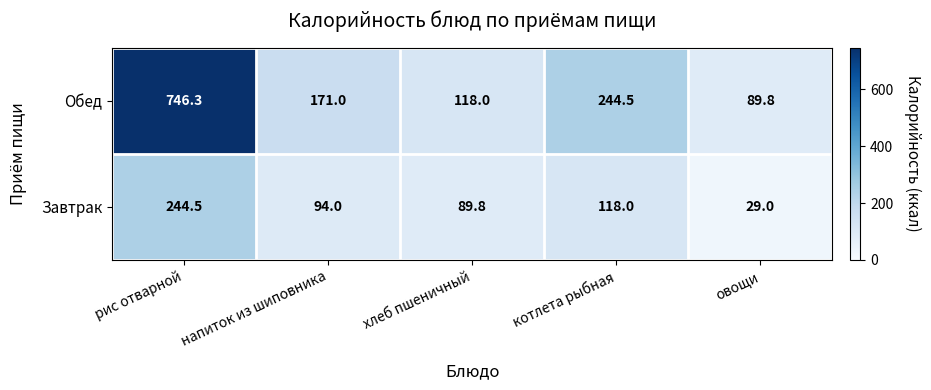

How many data points does each series have?

5